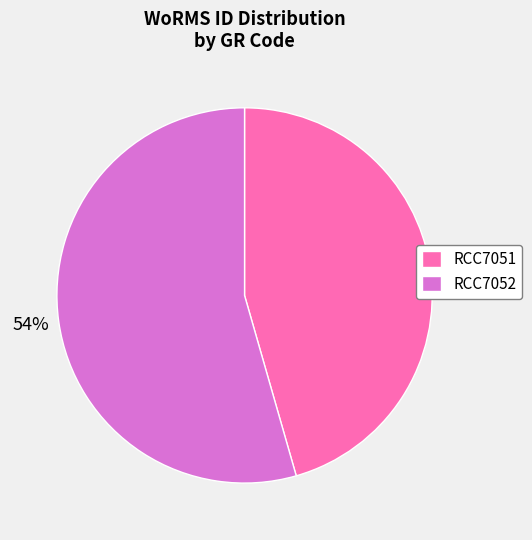

The RCC7051 slice represents 46% of the pie. True or false?

True